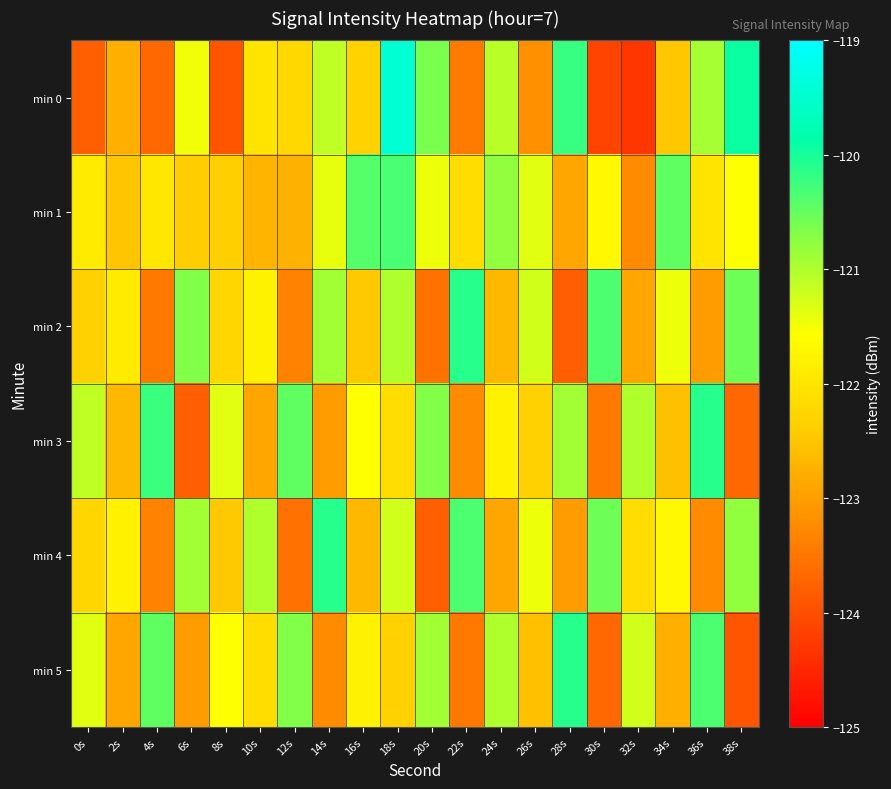

Which category has the lowest value across all series?

32s